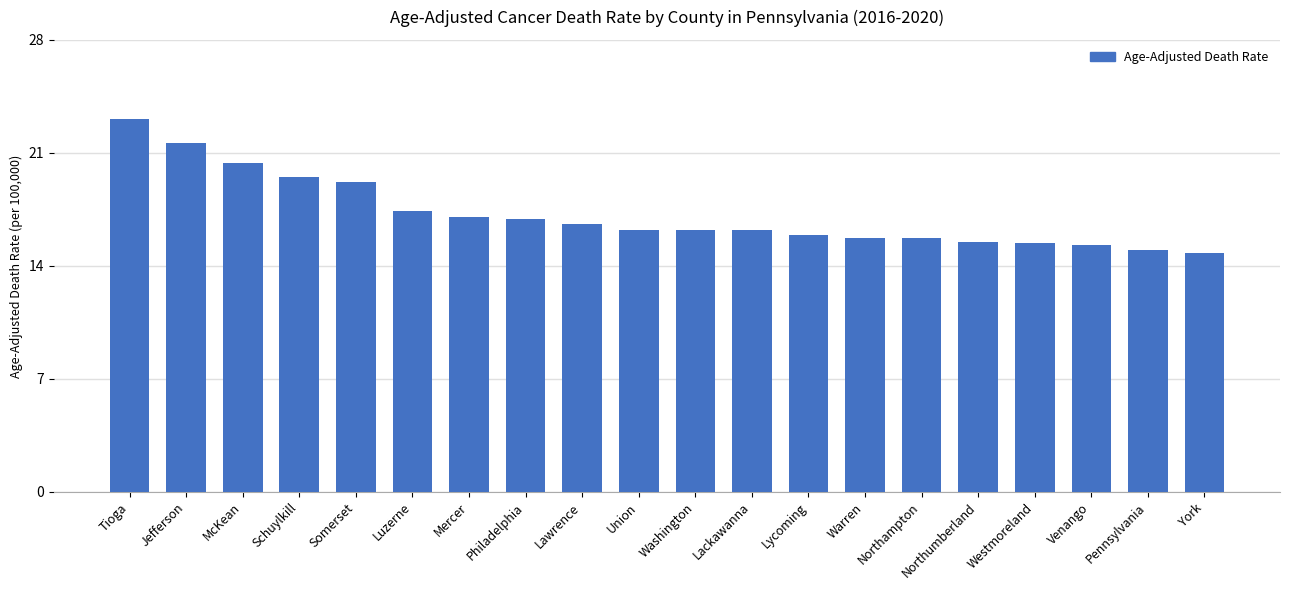

The chart shows a value of 19.5 at Schuylkill. True or false?

True